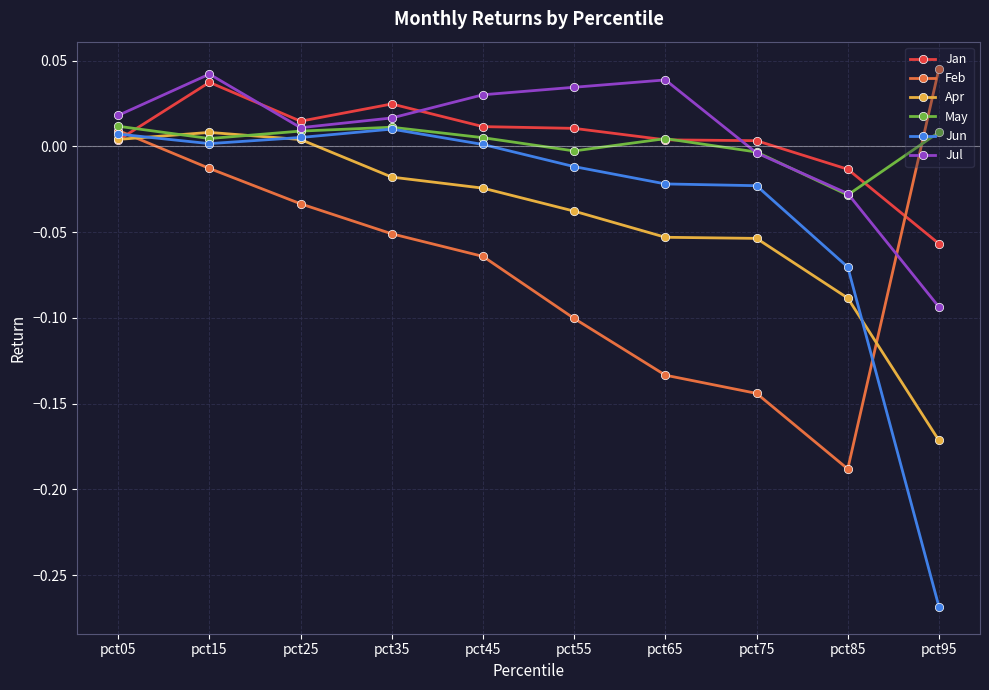

The value of Feb at pct95 is 0.0. True or false?

True